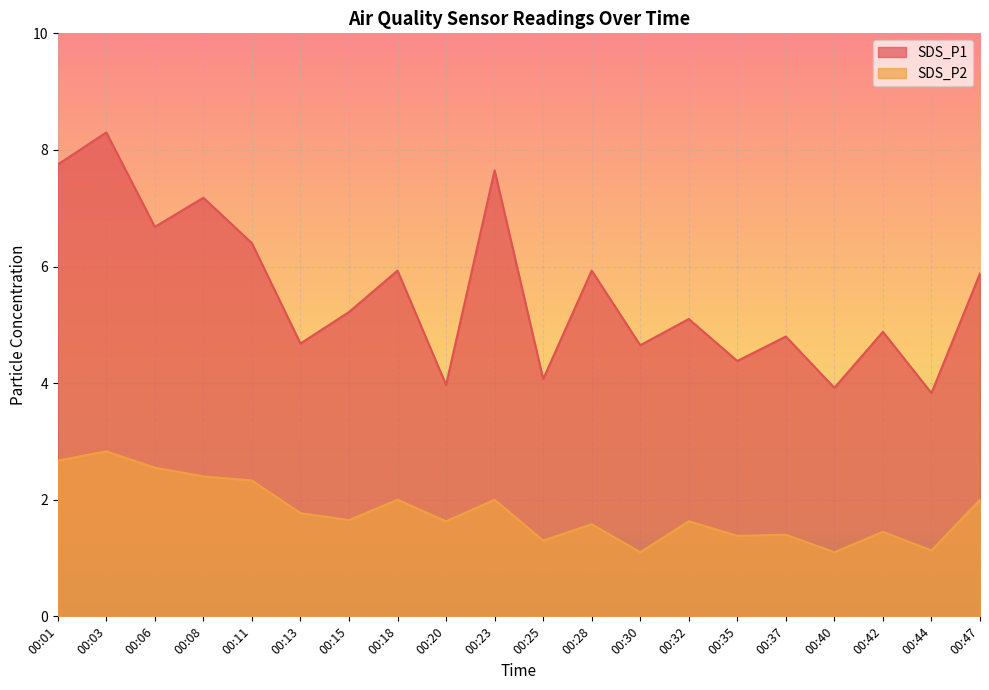

What is the difference between the SDS_P1 values at 00:18 and 00:23?

1.7